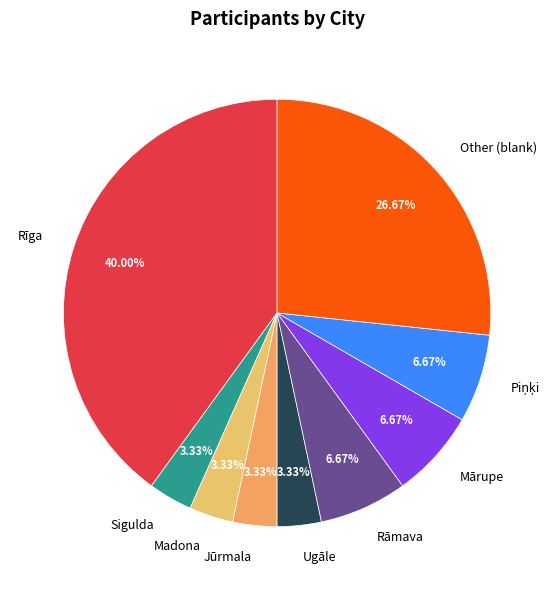

Do Sigulda and Other (blank) together represent more than half of the pie?

No